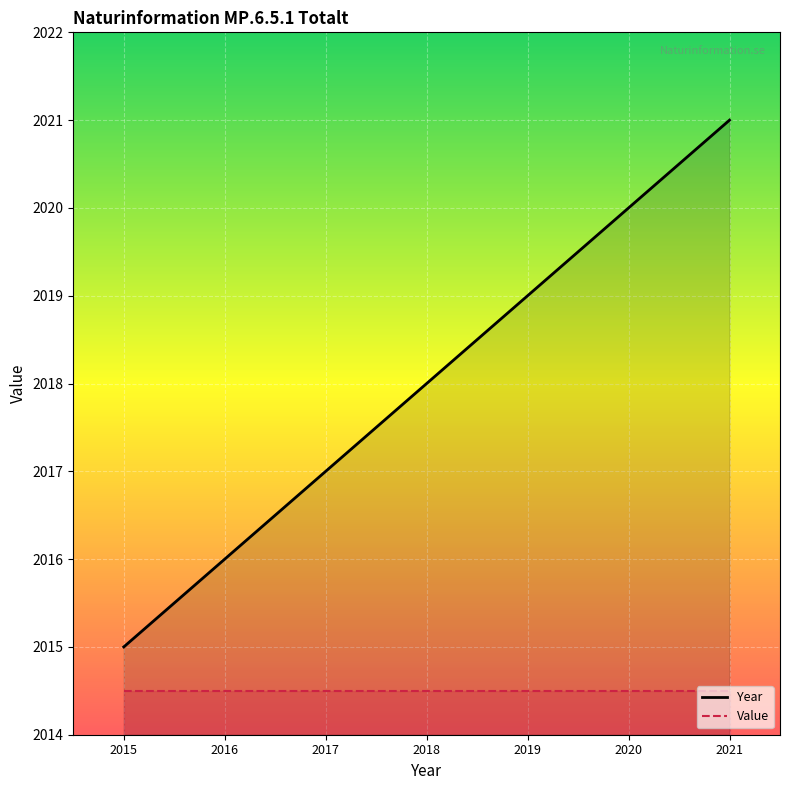

Rank the series by their maximum value, from highest to lowest.

Year, Value